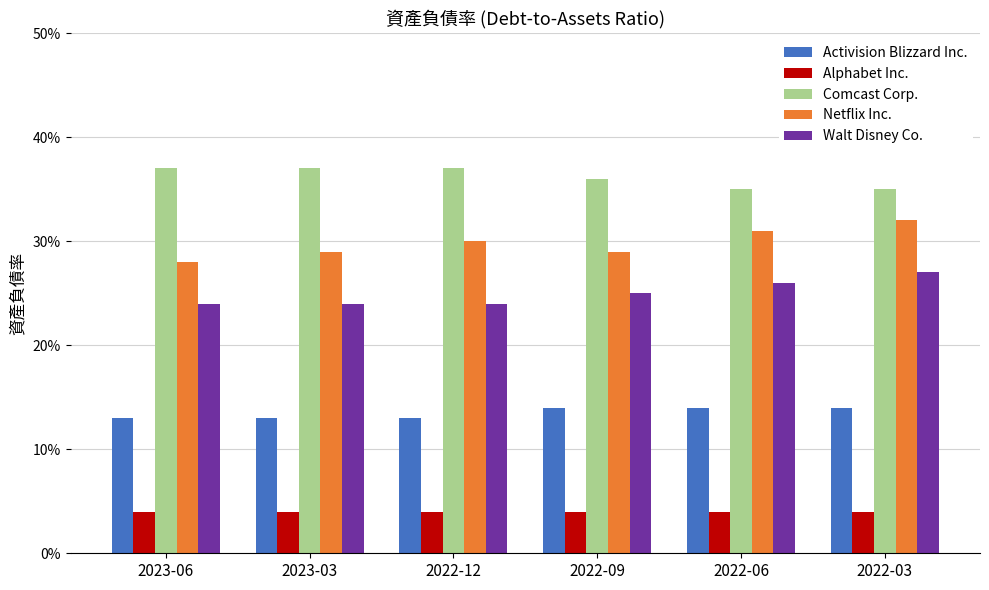

At which label does Activision Blizzard Inc. reach its peak?

2022-09